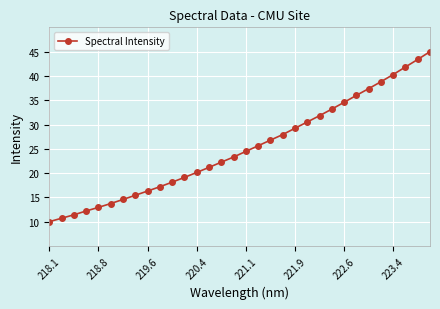

What is the value of the 22nd point from the left?

30.5